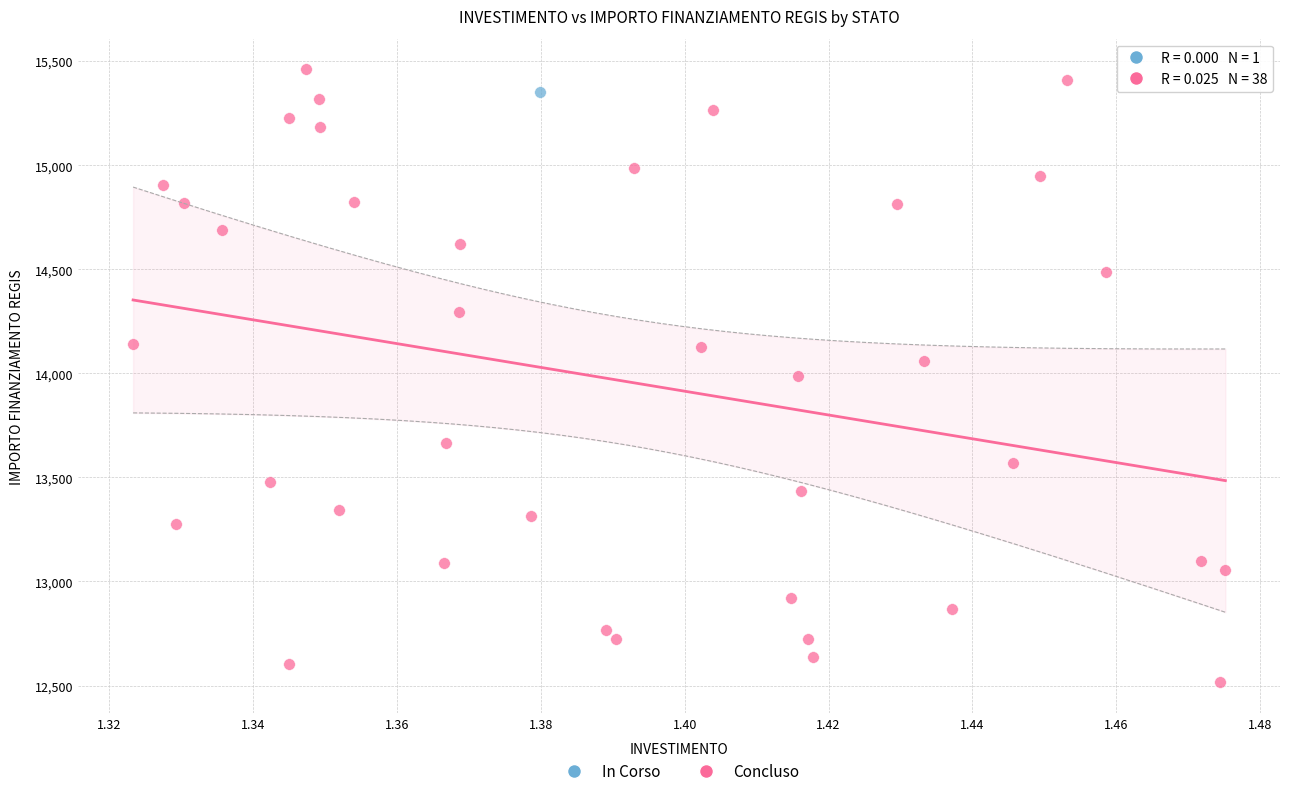

What are all the series names shown in the legend?

In Corso, Concluso